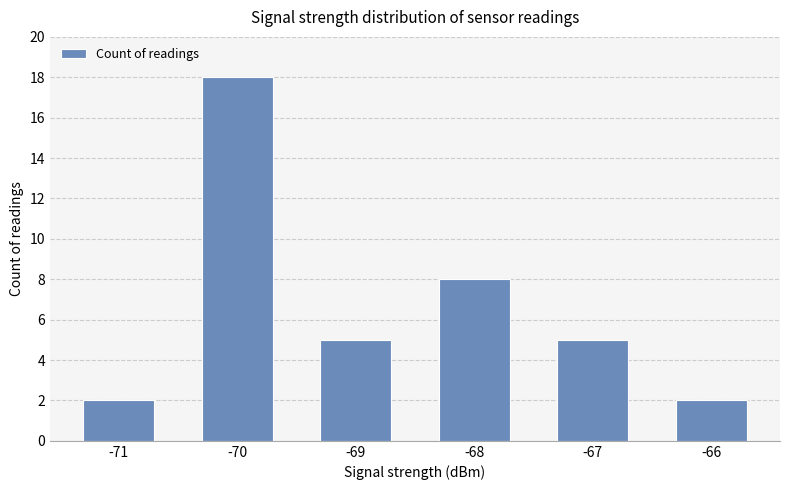

At which label does the data first exceed 5?

-70